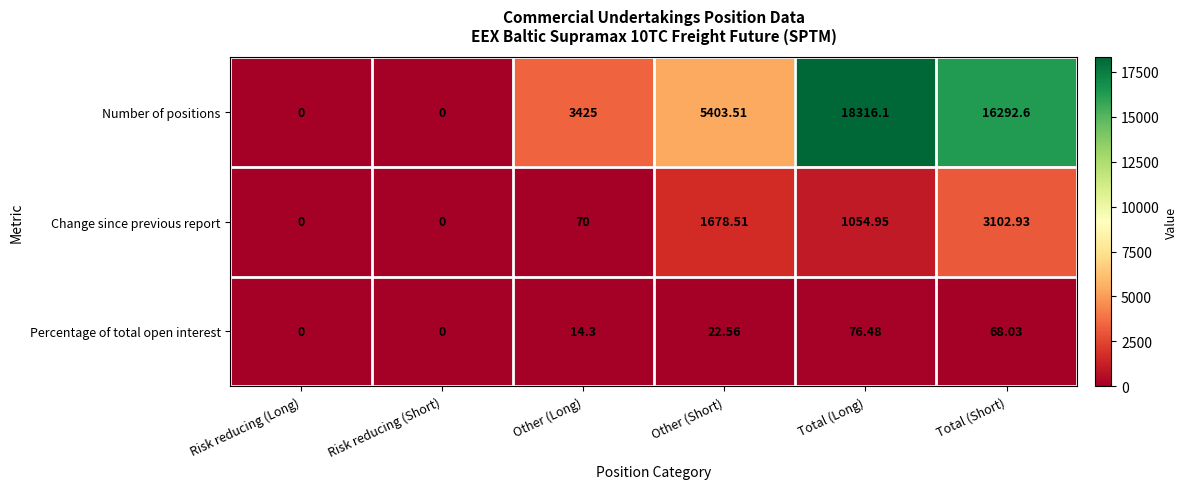

Which series has the largest total across all categories?

Number of positions